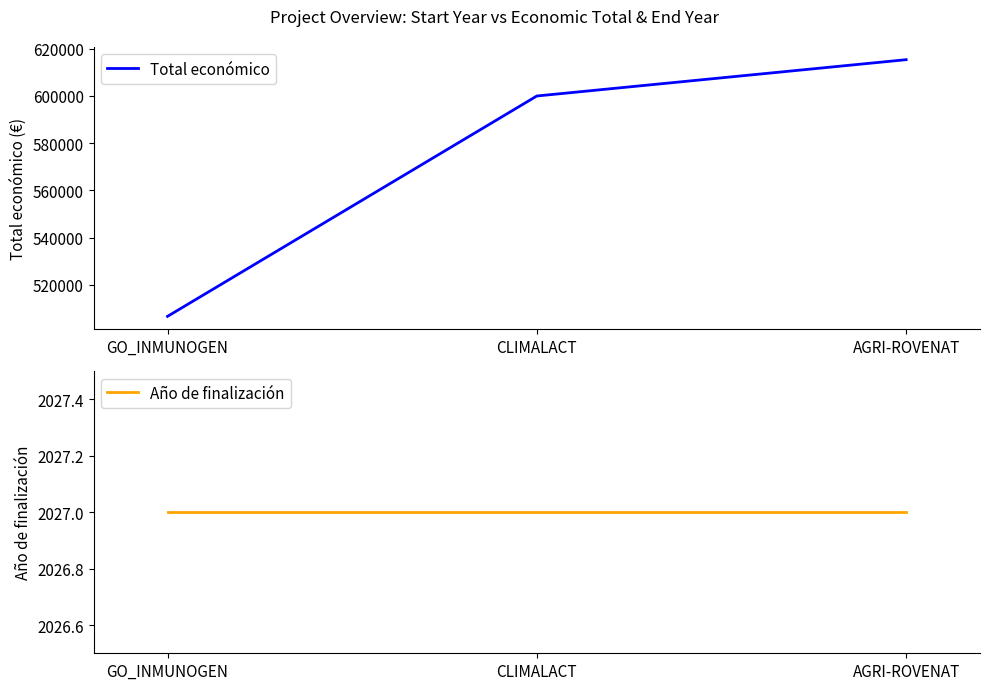

Does the chart have visible grid lines?

No